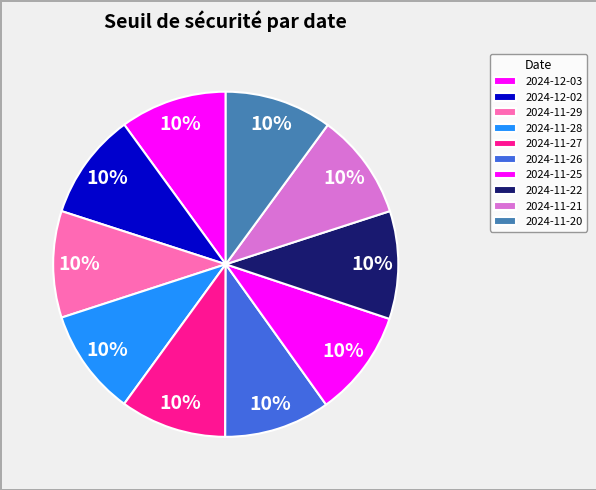

To the nearest percent, what is the average slice percentage?

10%